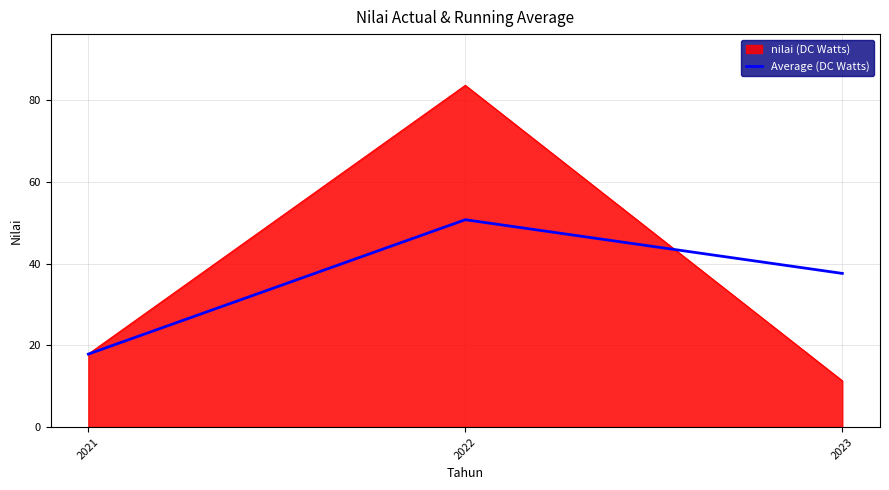

How many lines are shown in the chart?

2